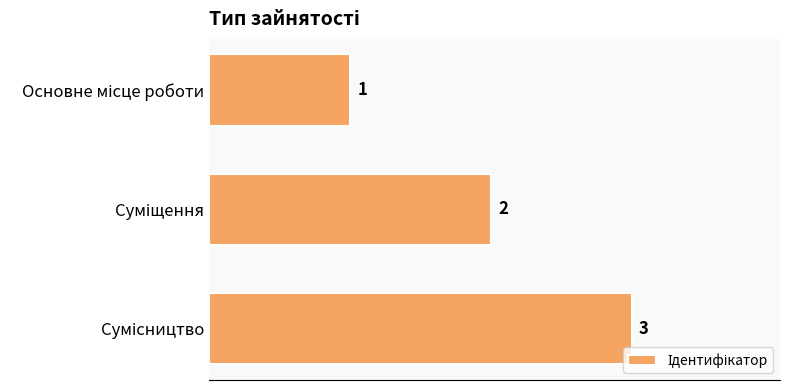

What is the sum of all values?

6